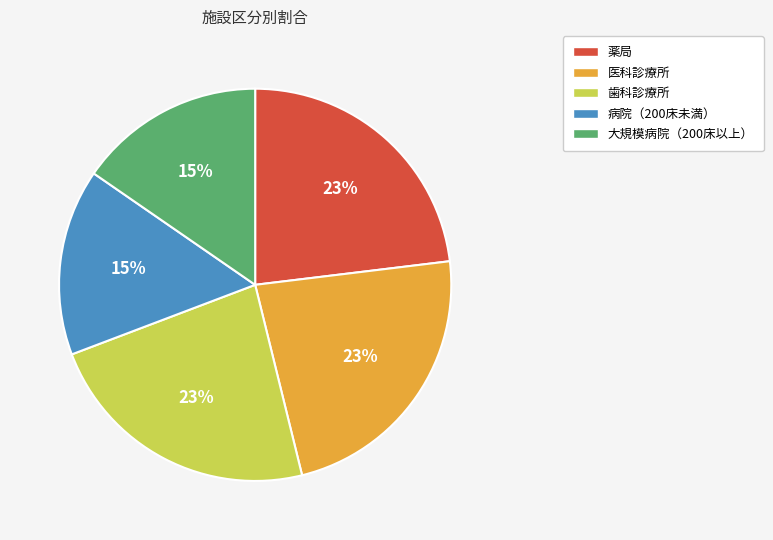

To the nearest percent, what portion does 大規模病院（200床以上） represent?

15%